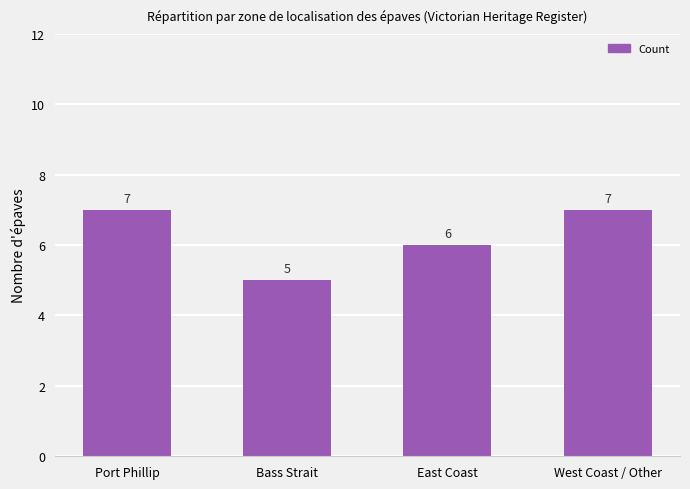

What is the sum of all values?

25